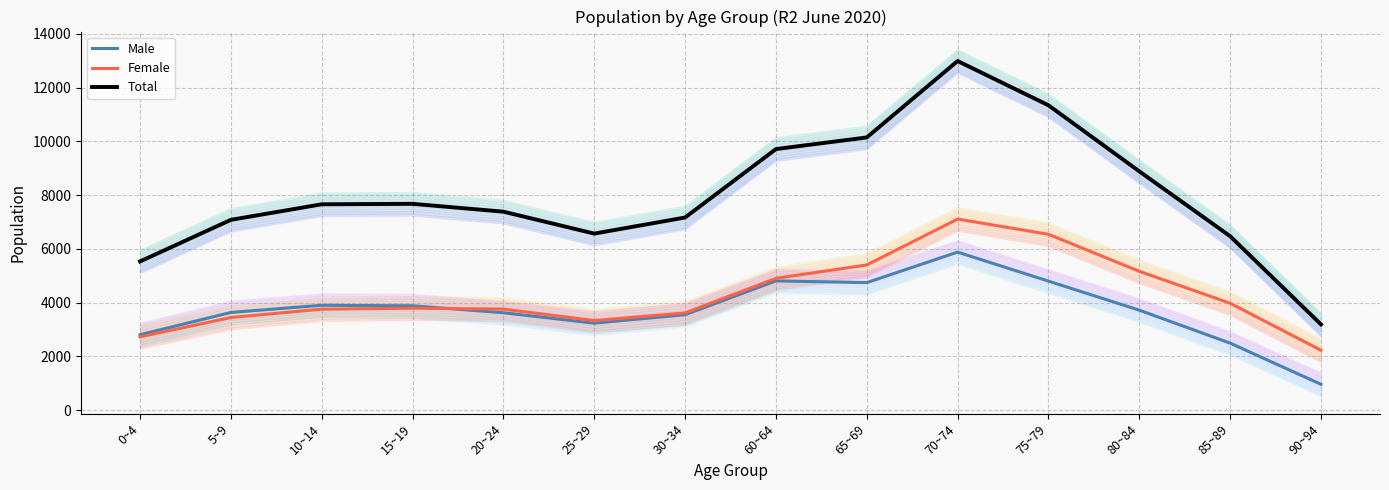

Does the chart have visible grid lines?

Yes